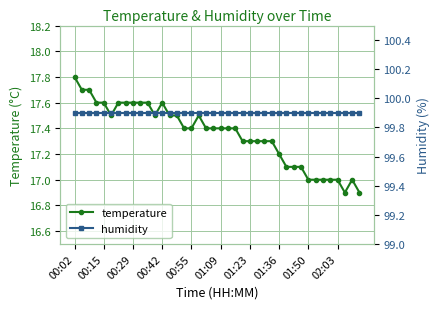

True or false: temperature has a value of 17.3 at 01:23.

True